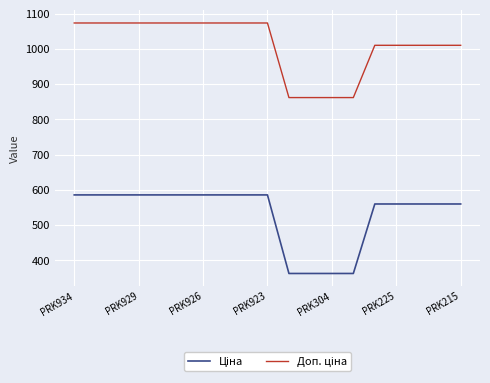

What is the maximum value shown in the chart?

1073.8